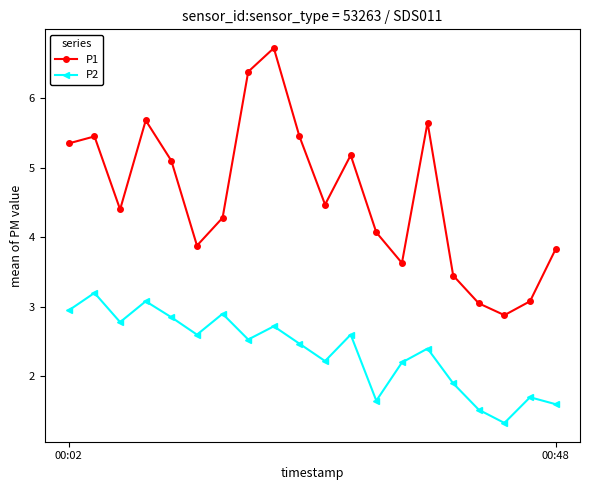

What is the sum of all P2 values?

47.2